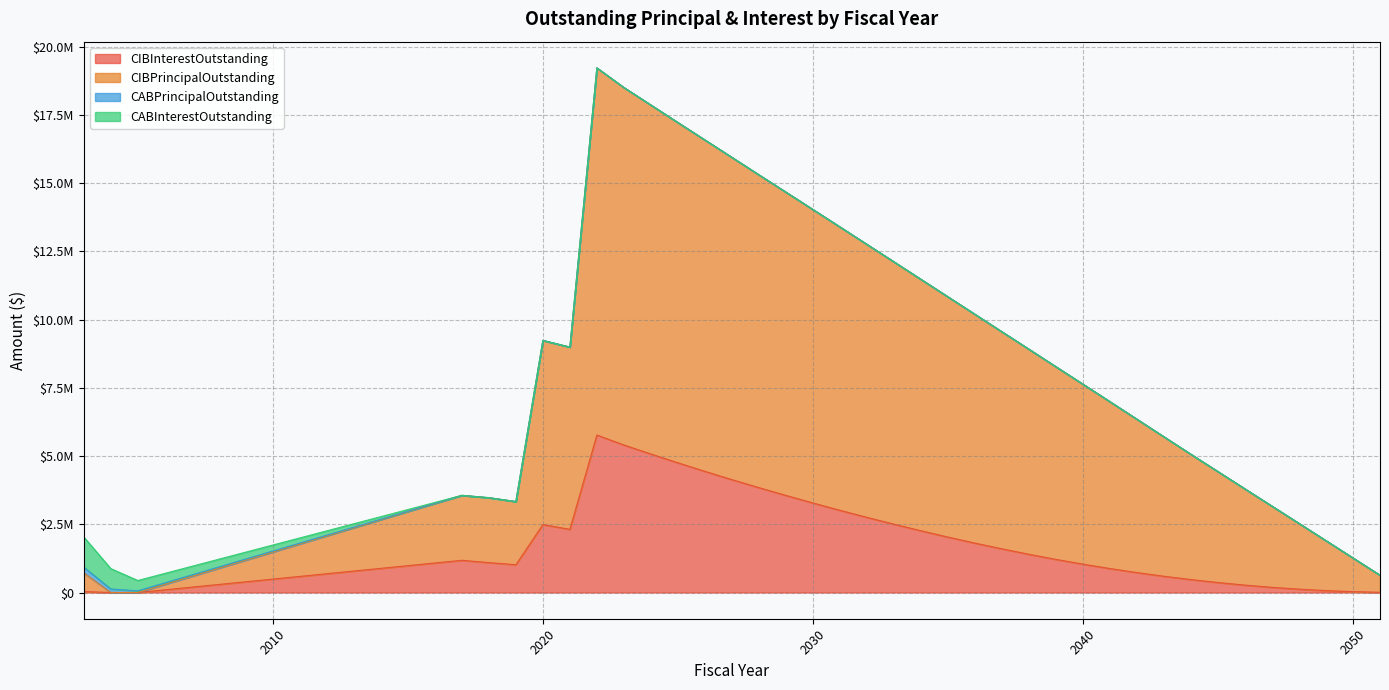

Does the chart have visible grid lines?

Yes